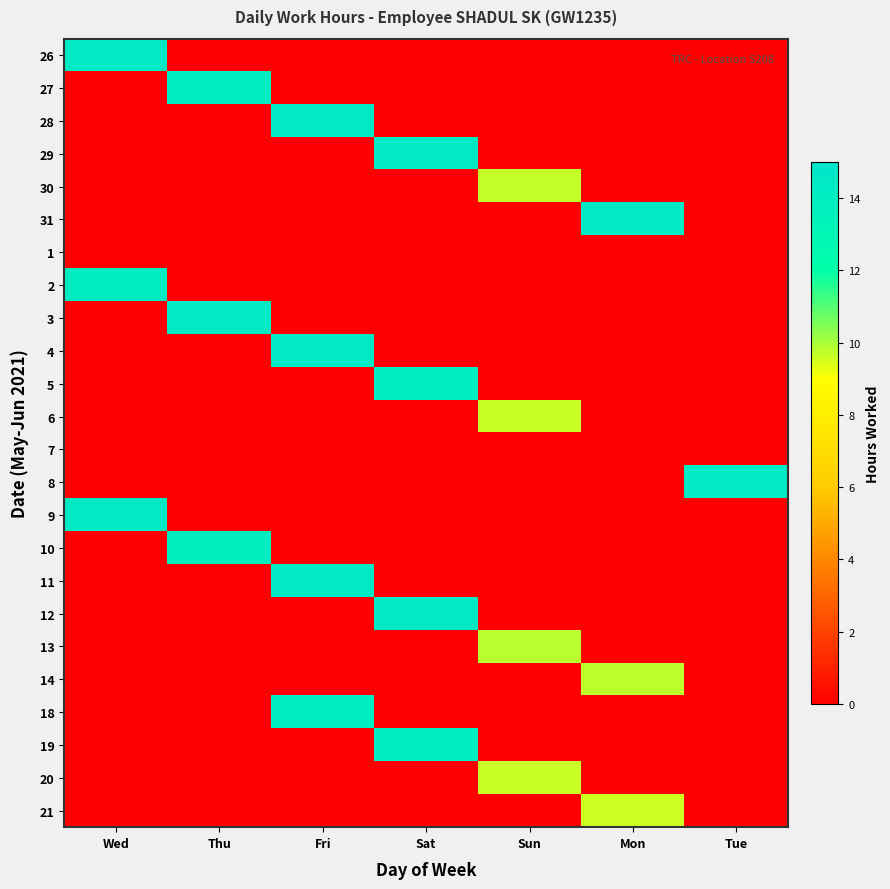

Which series has the largest range (max minus min)?

3